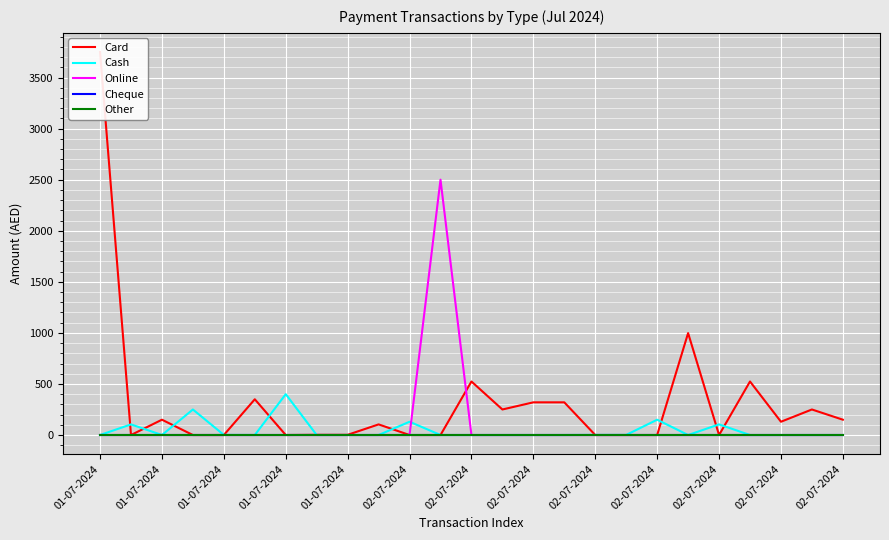

At how many categories does at least one series exceed 1626?

2